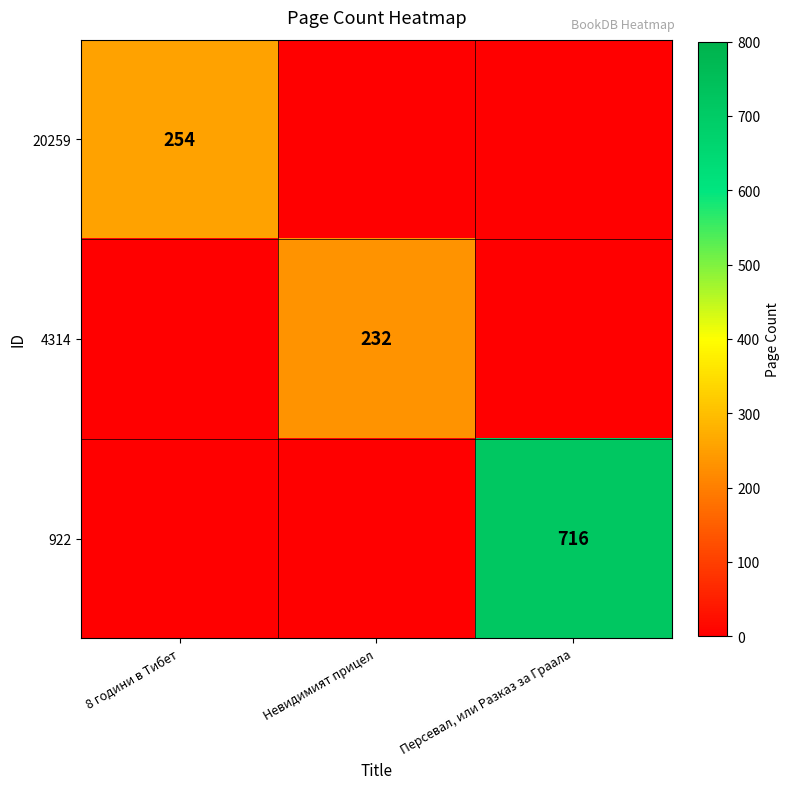

True or false: 4314 has a value of 232 at Невидимият прицел.

True